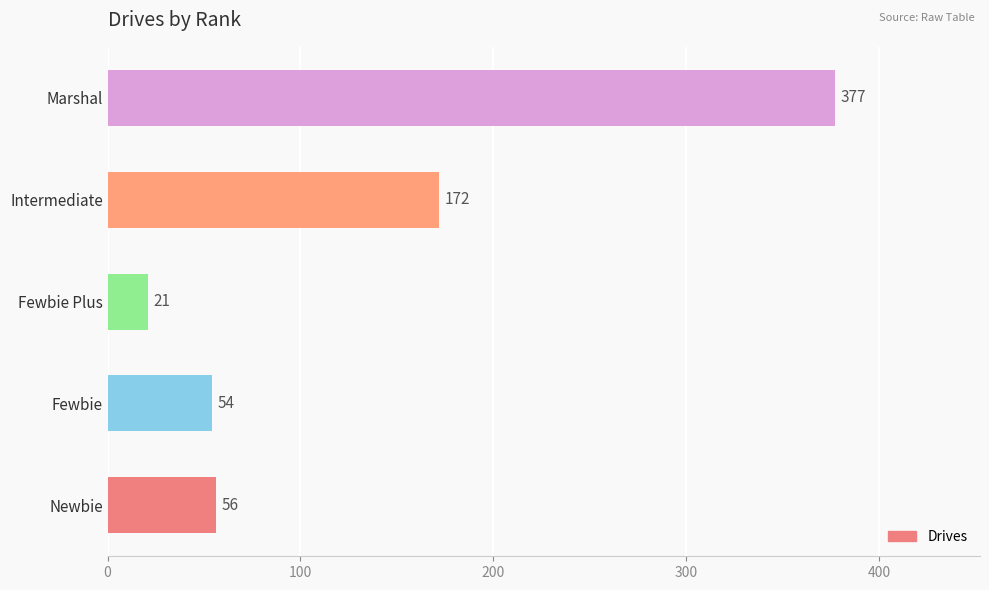

How many categories are shown in the chart?

5